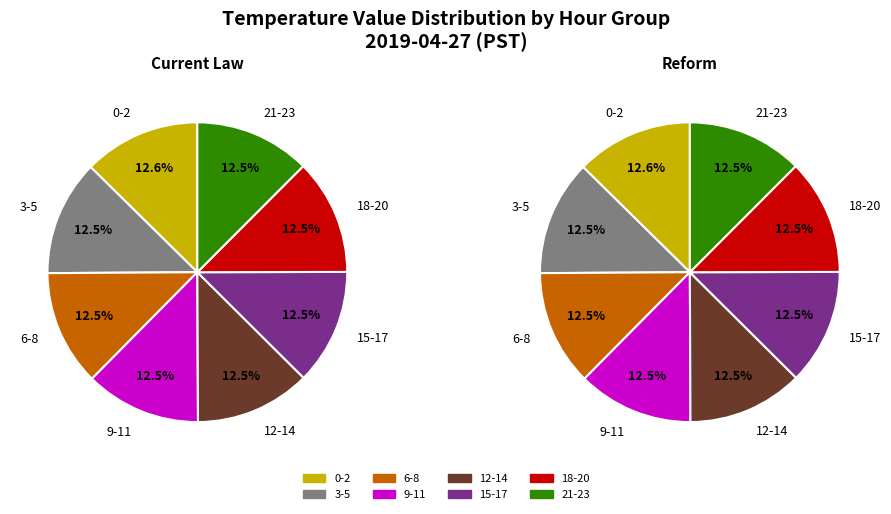

What is the spread (max minus min) of values at Hour 18?

0.1